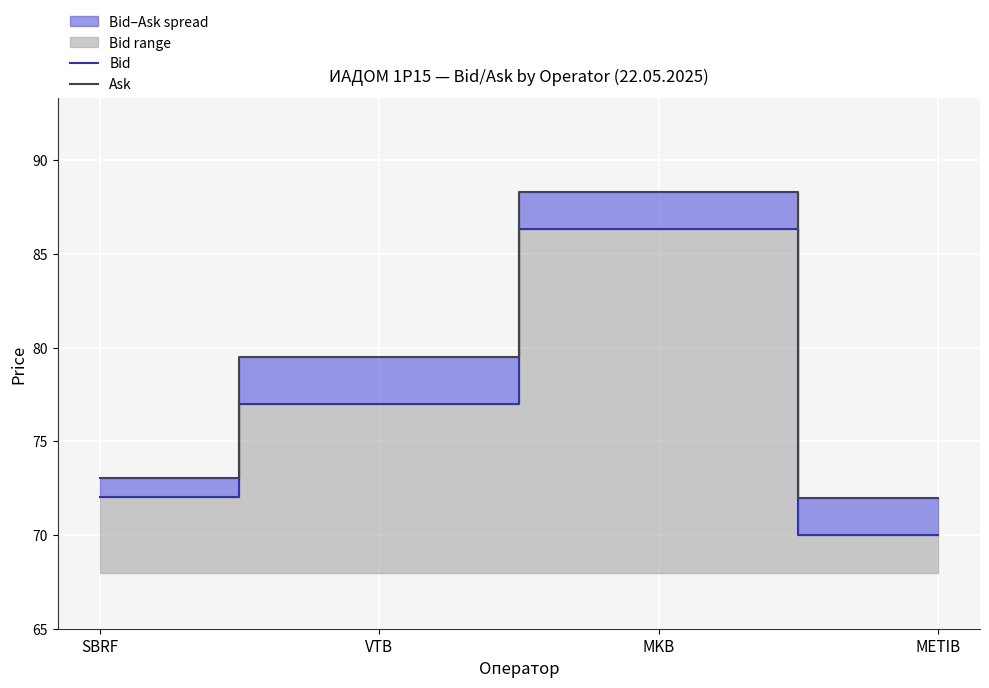

At which label does Ask first exceed 79?

VTB